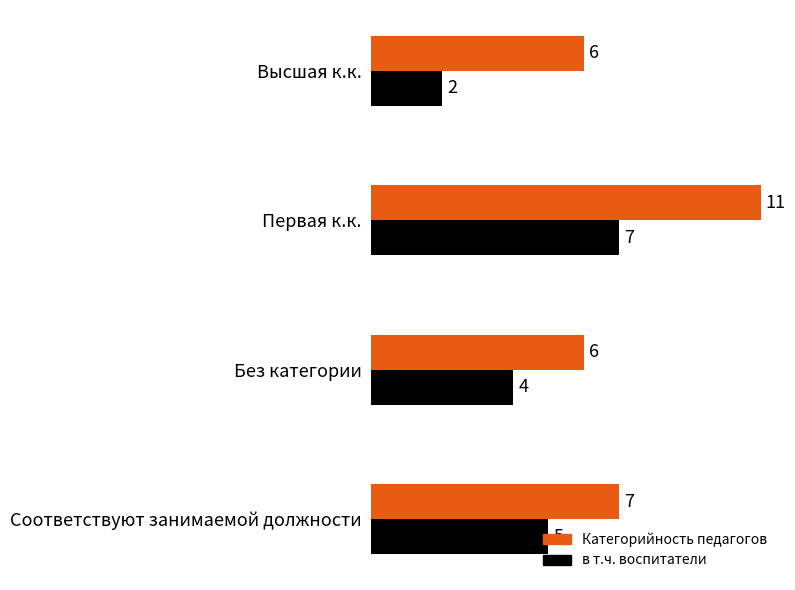

List the labels in order of в т.ч. воспитатели value, smallest first.

Высшая к.к., Без категории, Соответствуют занимаемой должности, Первая к.к.